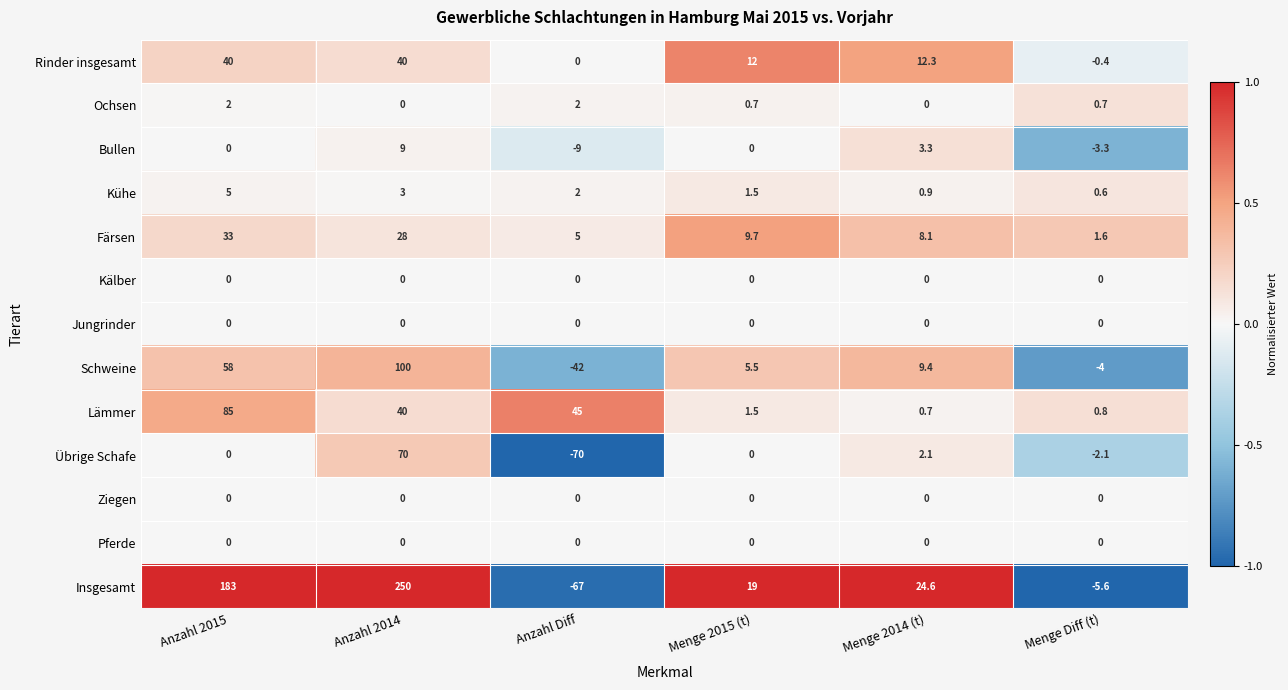

What is the approximate value of Schweine at Menge 2014 (t)?

9.4